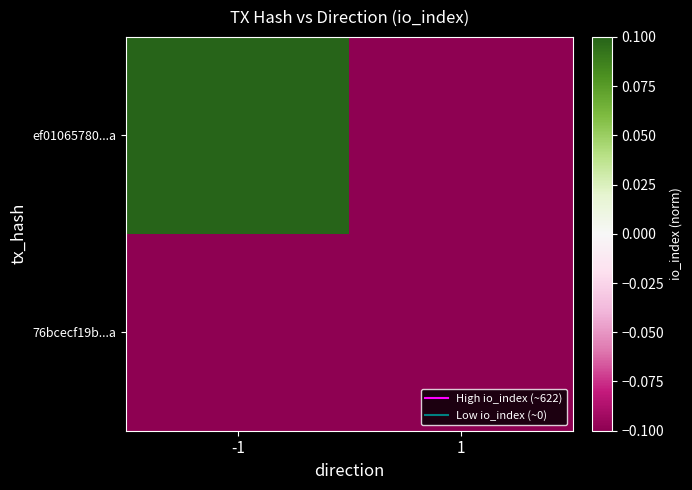

Reading left to right, extract all data points from this chart.

ef01065780...a: -1=0.1	1=-0.1
76bcecf19b...a: -1=-0.1	1=-0.1